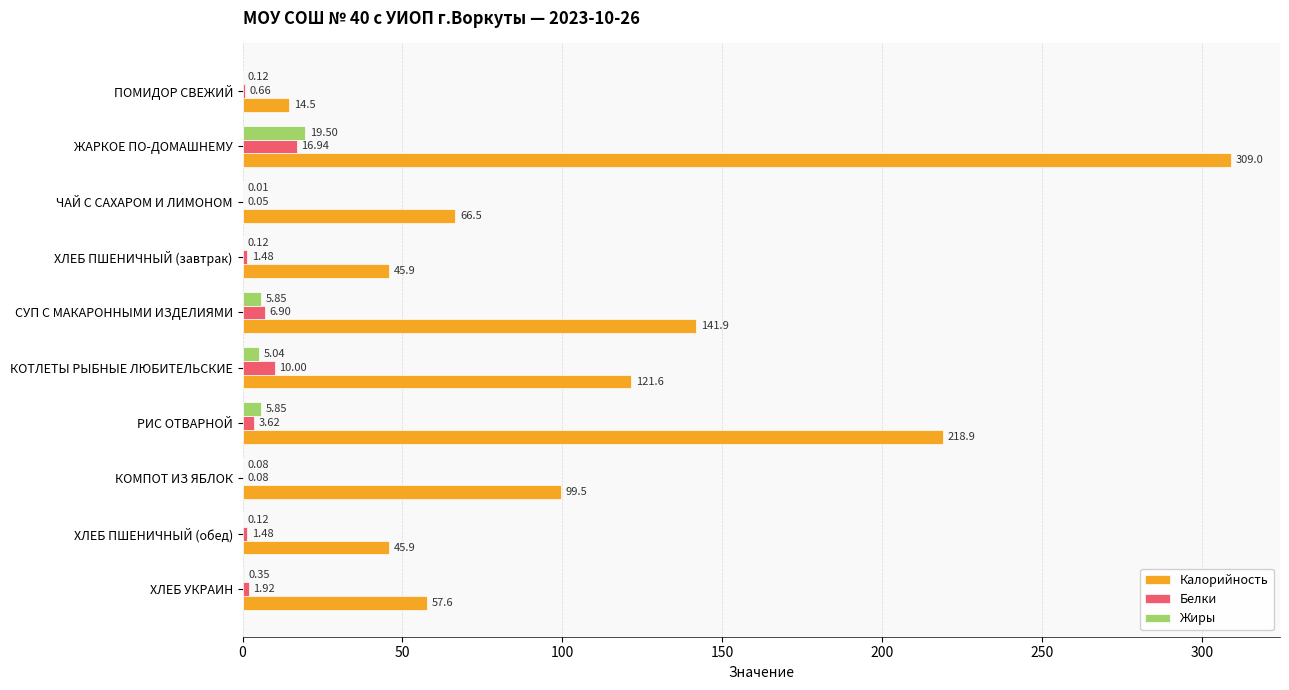

What is the sum of all Калорийность values?

1121.4